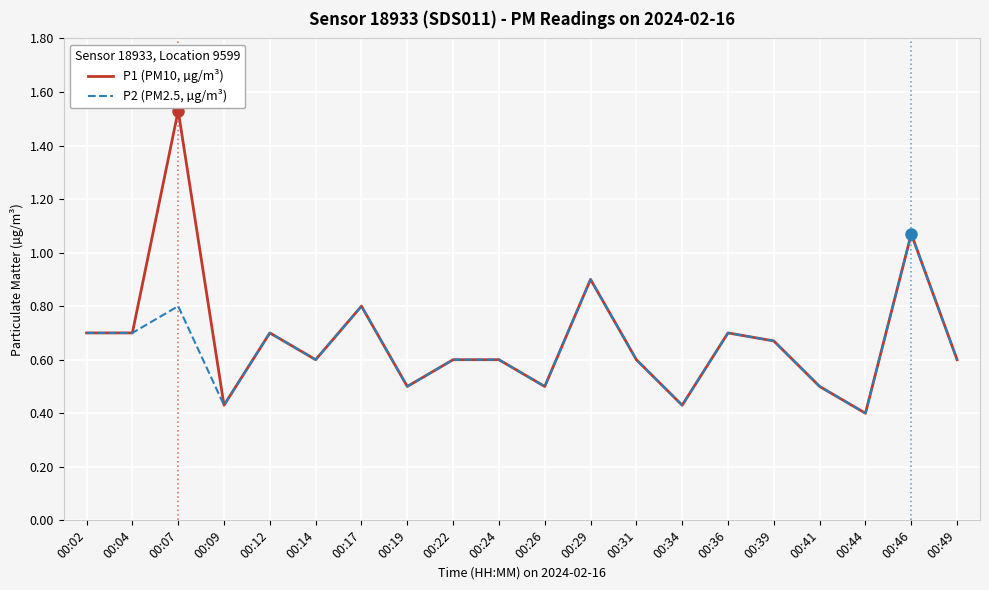

Count the number of data series in this chart.

2